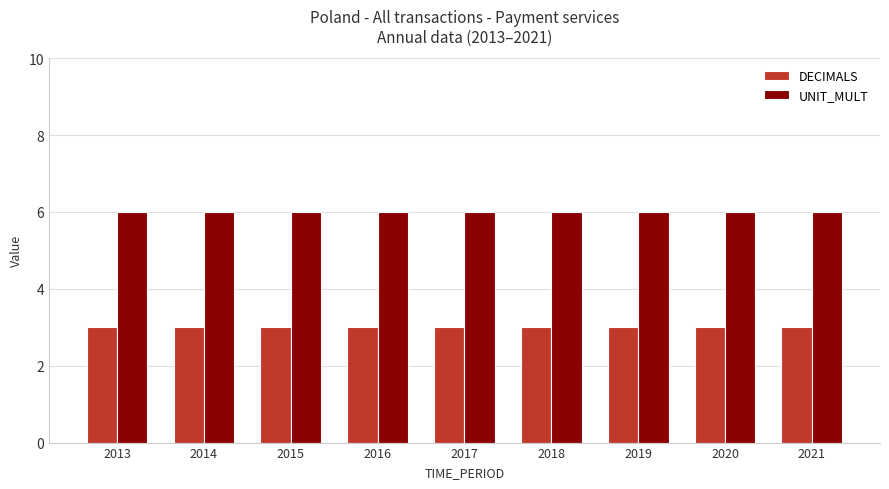

List the series in order of their peak value, highest first.

UNIT_MULT, DECIMALS